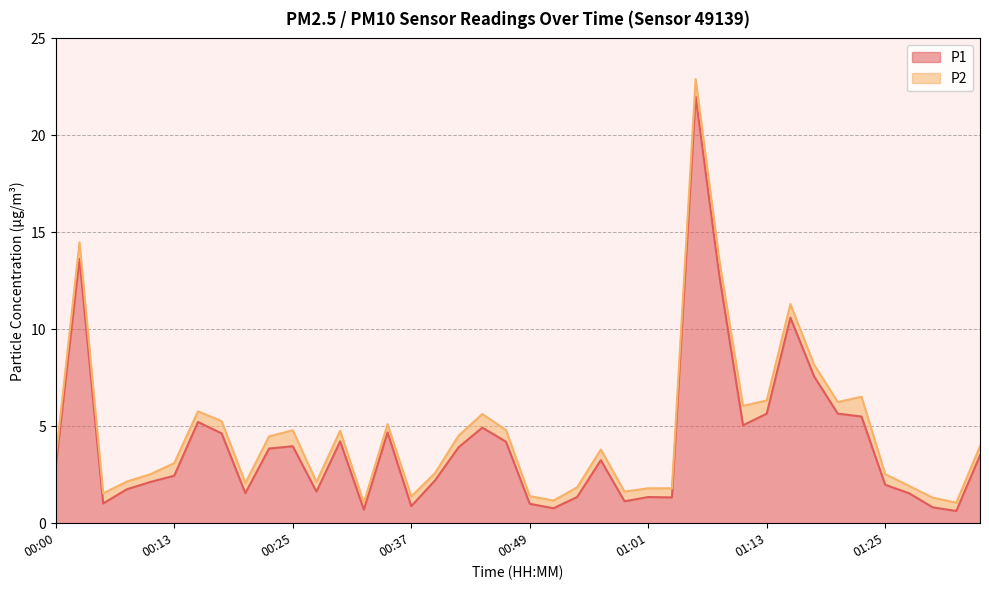

What is the label of the 13th point from the right?

01:06